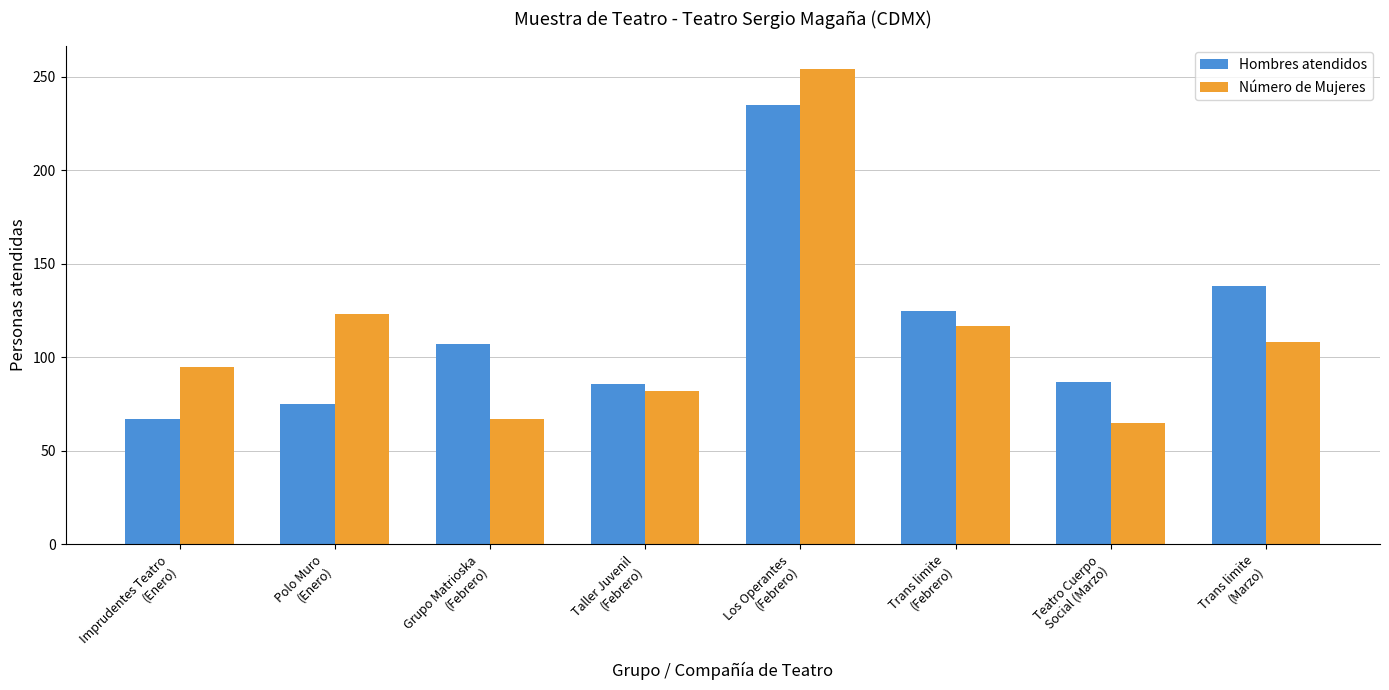

What is the average value of the Hombres atendidos series?

115